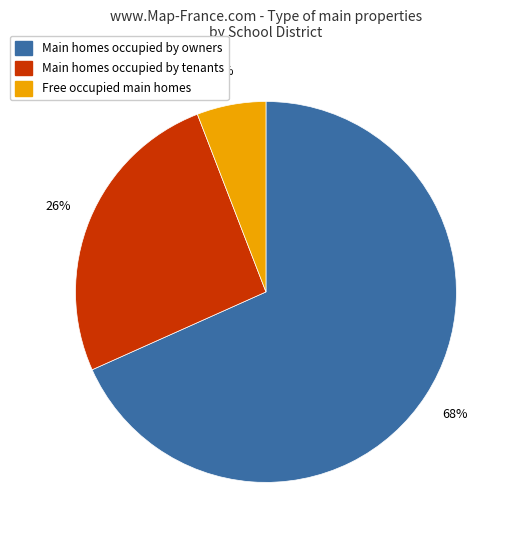

Is there a majority slice in this chart?

Yes